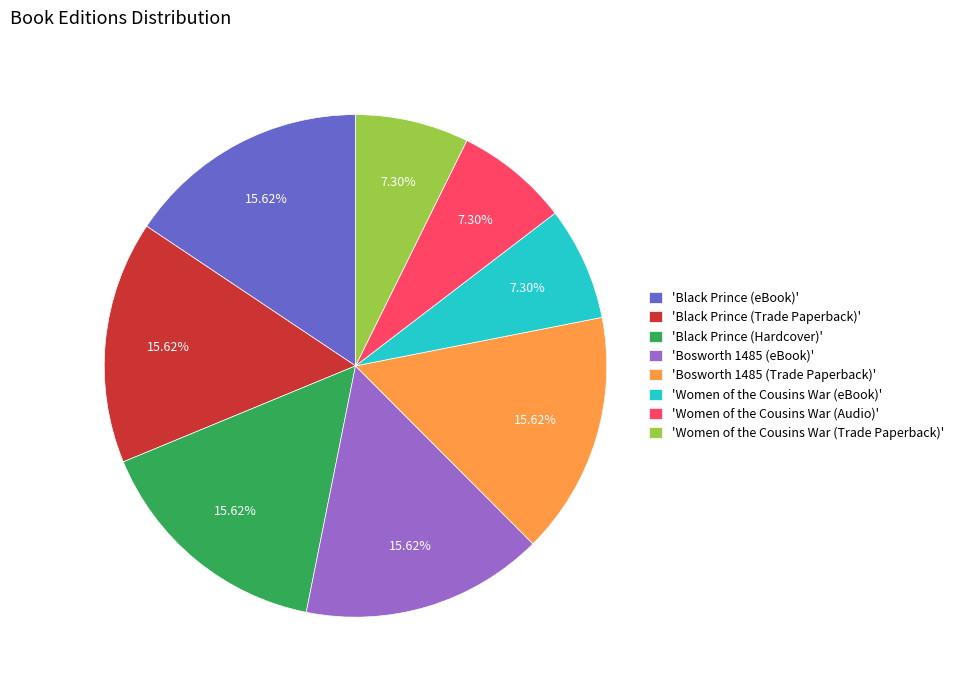

Combined, do 'Women of the Cousins War (Trade Paperback)' and 'Black Prince (eBook)' account for over 50%?

No